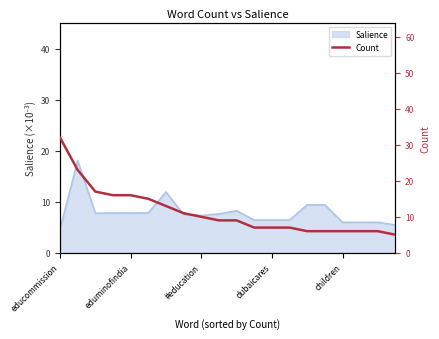

Is it true that Salience equals 4.6 at educommission?

True